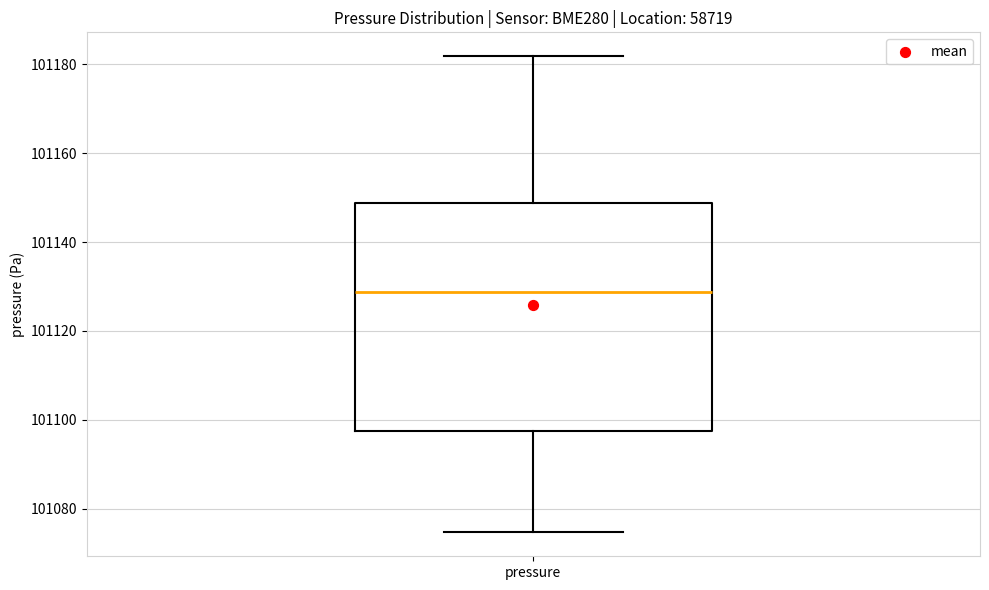

Read this box plot against the y-axis: the position of the median line, the range covered by the box, and the ends of both whiskers. The values are not printed on the chart, so give them approximately, as read against the axis.

median 101128, box 101098 to 101148, whiskers 101074 to 101182